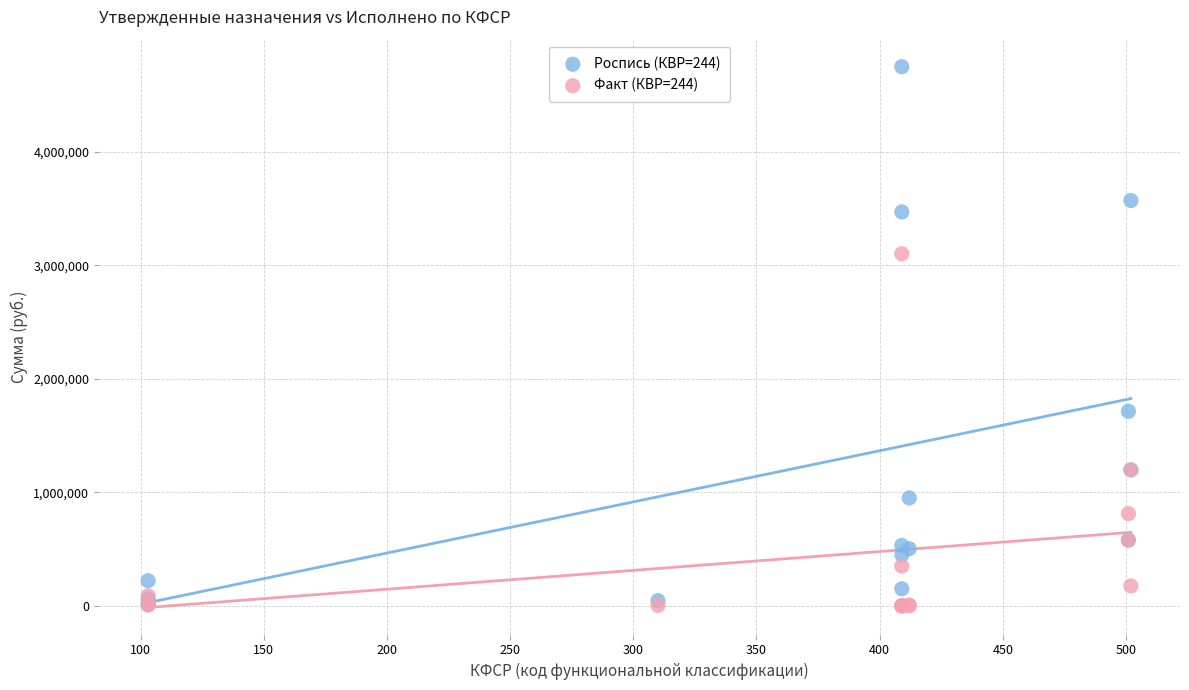

Across all series, what Y value is closest to 2374450?

1713573.8